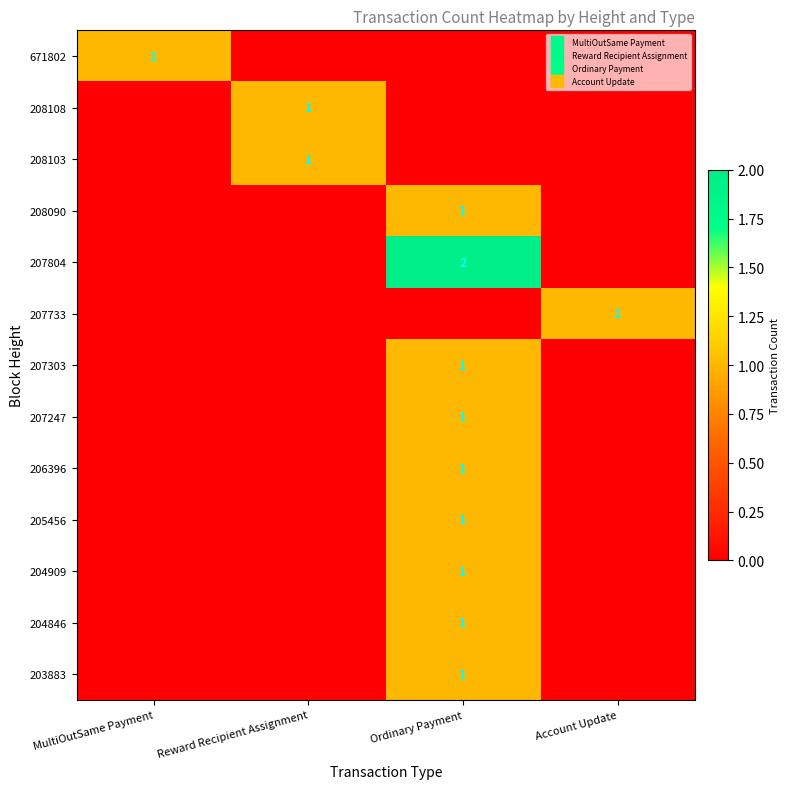

Rank the series at MultiOutSame Payment from lowest to highest value.

208108, 208103, 208090, 207804, 207733, 207303, 207247, 206396, 205456, 204909, 204846, 203883, 671802